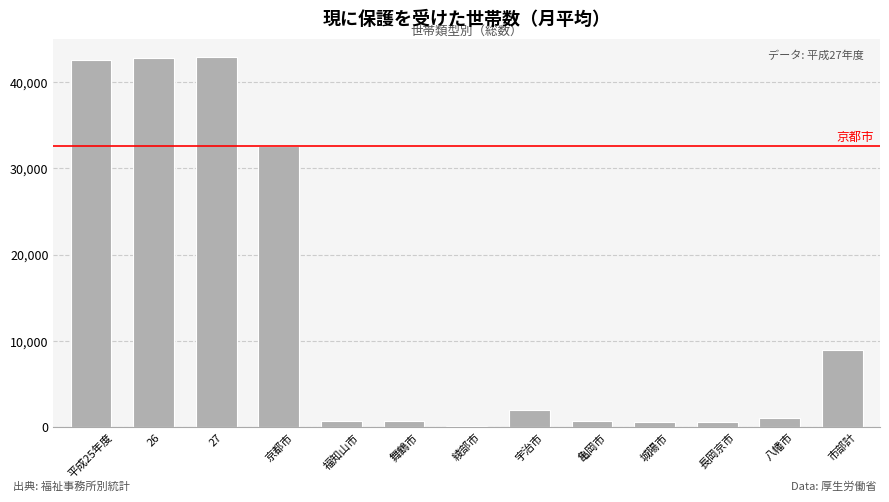

The chart shows a value of 5345.0 at 市部計. True or false?

False